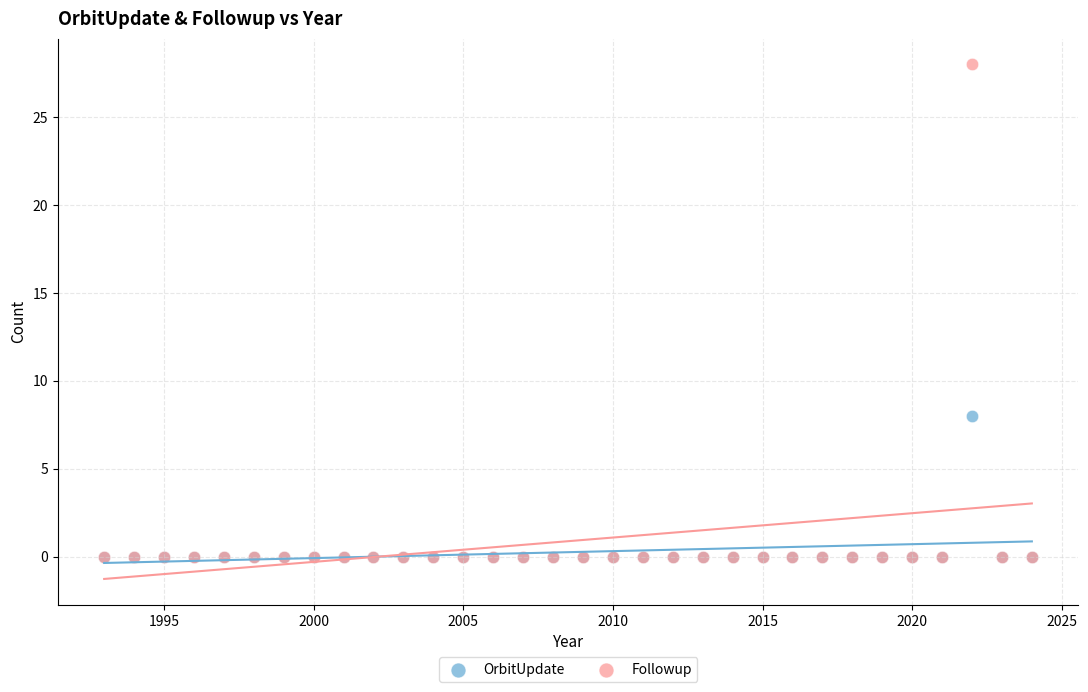

Across all series, what Y value is closest to 14?

8